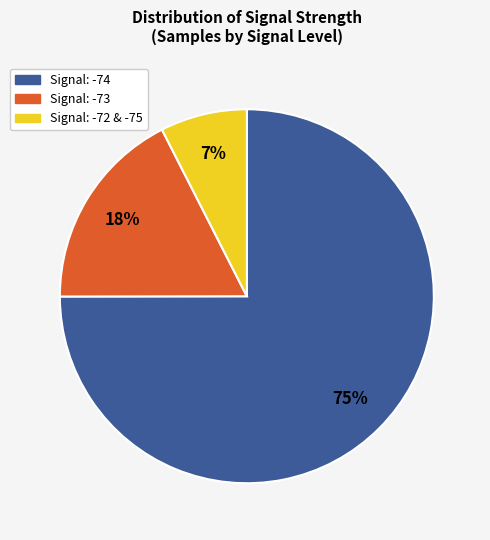

To the nearest percent, what is the average slice percentage?

33%